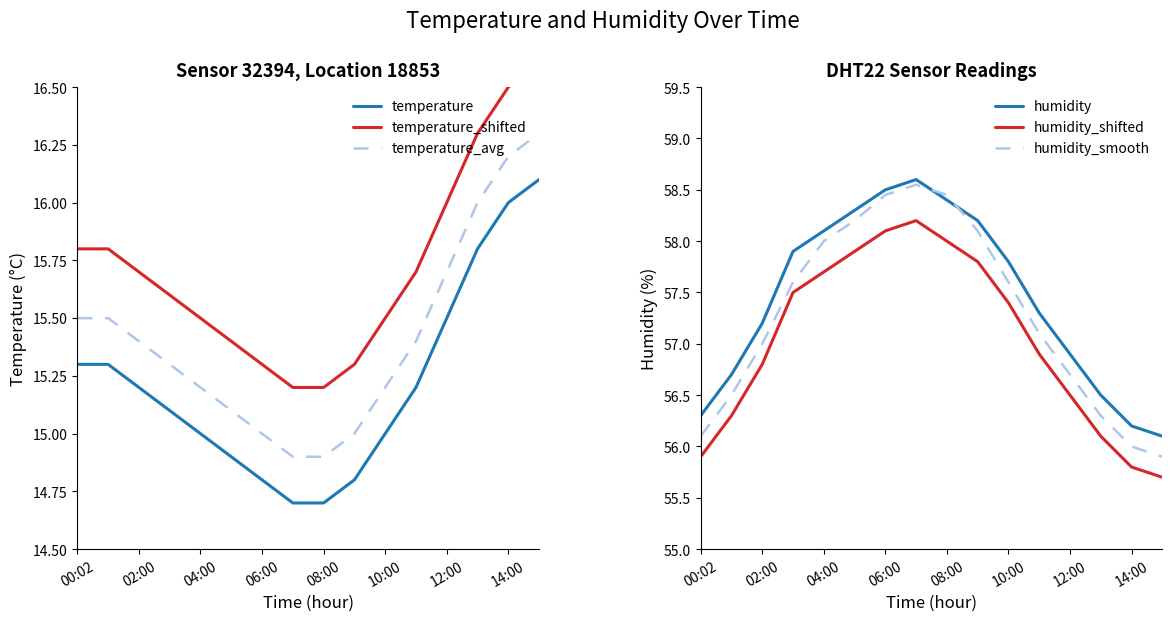

What is the minimum value for temperature_avg?

14.9